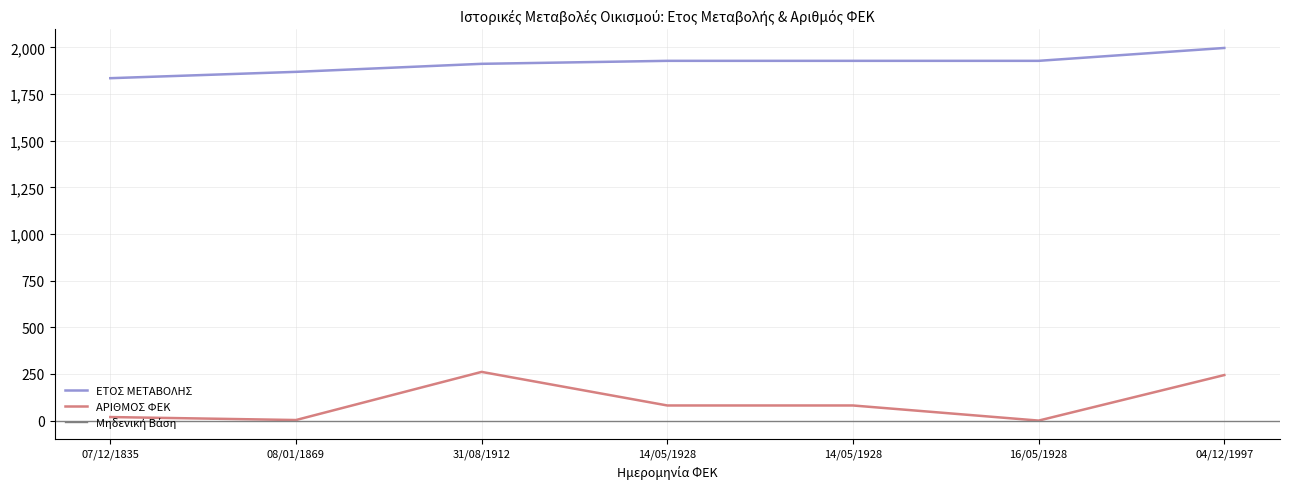

The ΑΡΙΘΜΟΣ ΦΕΚ series shows 83 at 04/12/1997. True or false?

False